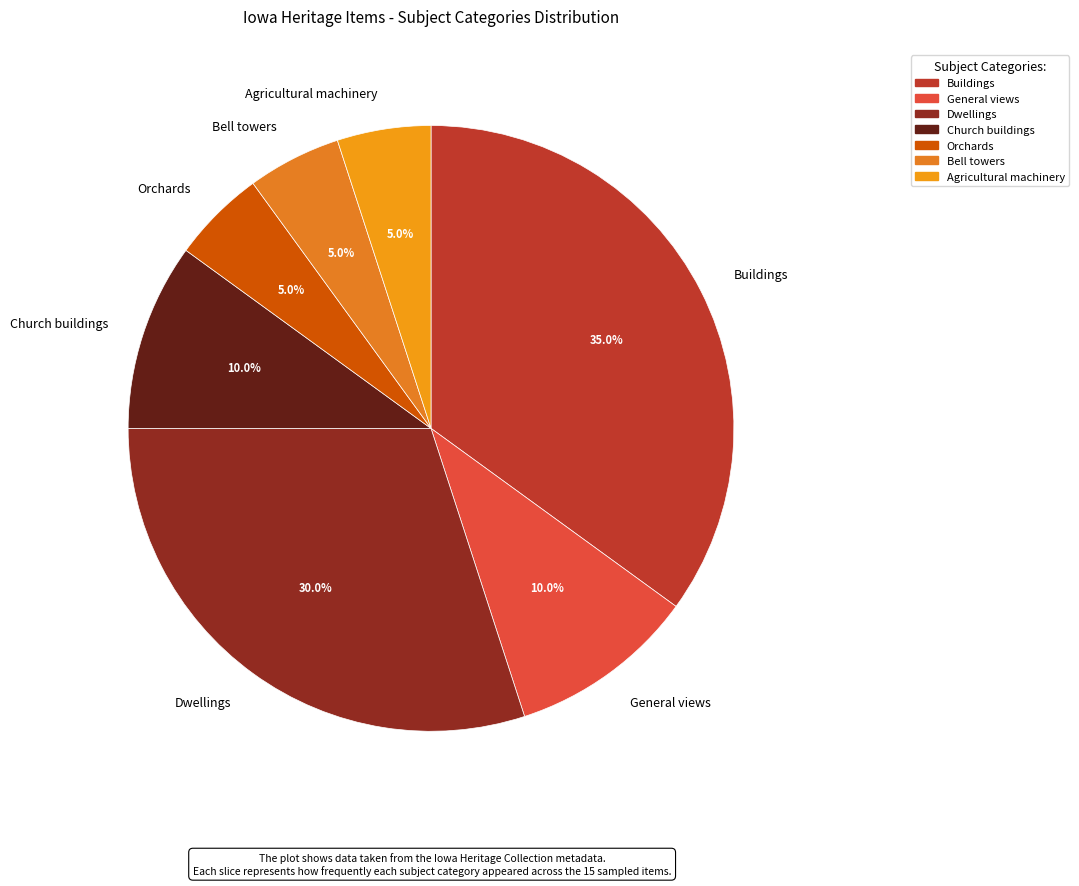

What is the ratio of the value at Orchards to the value at General views?

0.5